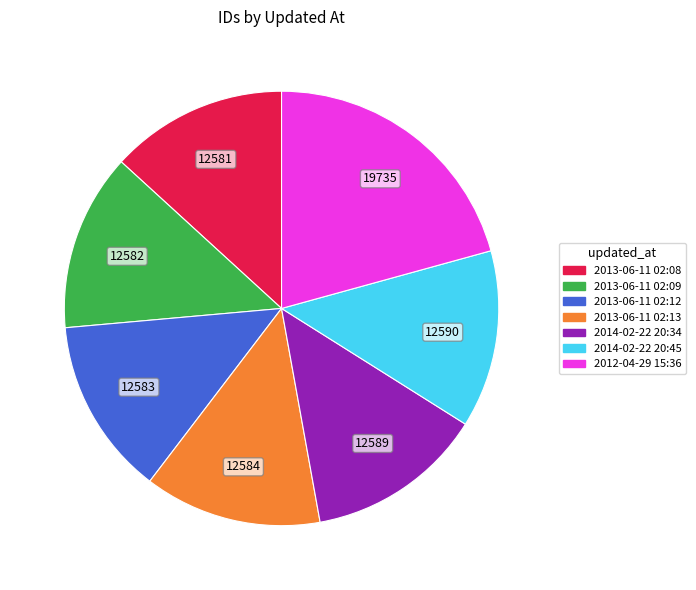

What is the ratio of the value at 2013-06-11 02:13 to the value at 2014-02-22 20:45?

1.0